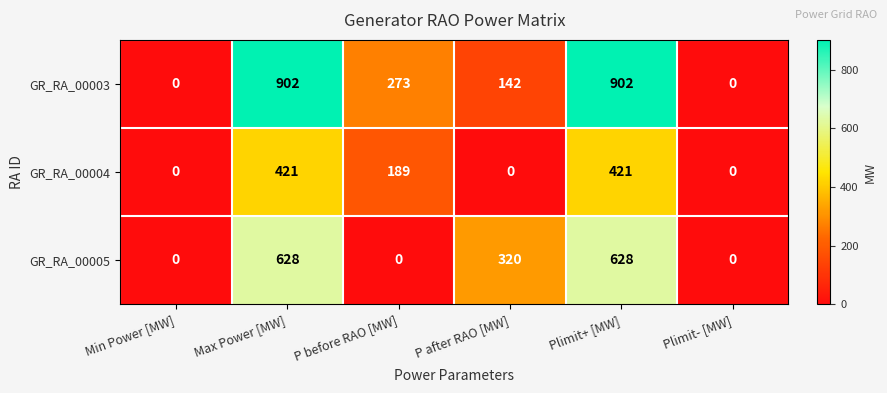

What is the difference between the GR_RA_00003 values at P after RAO [MW] and Plimit- [MW]?

142